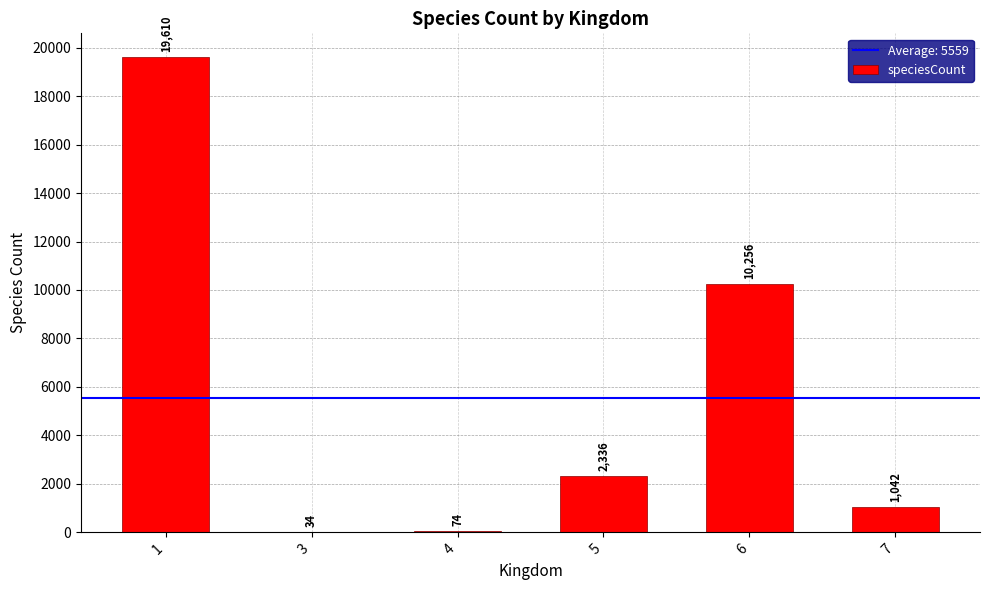

What is the change in value from 3 to 6?

+10222